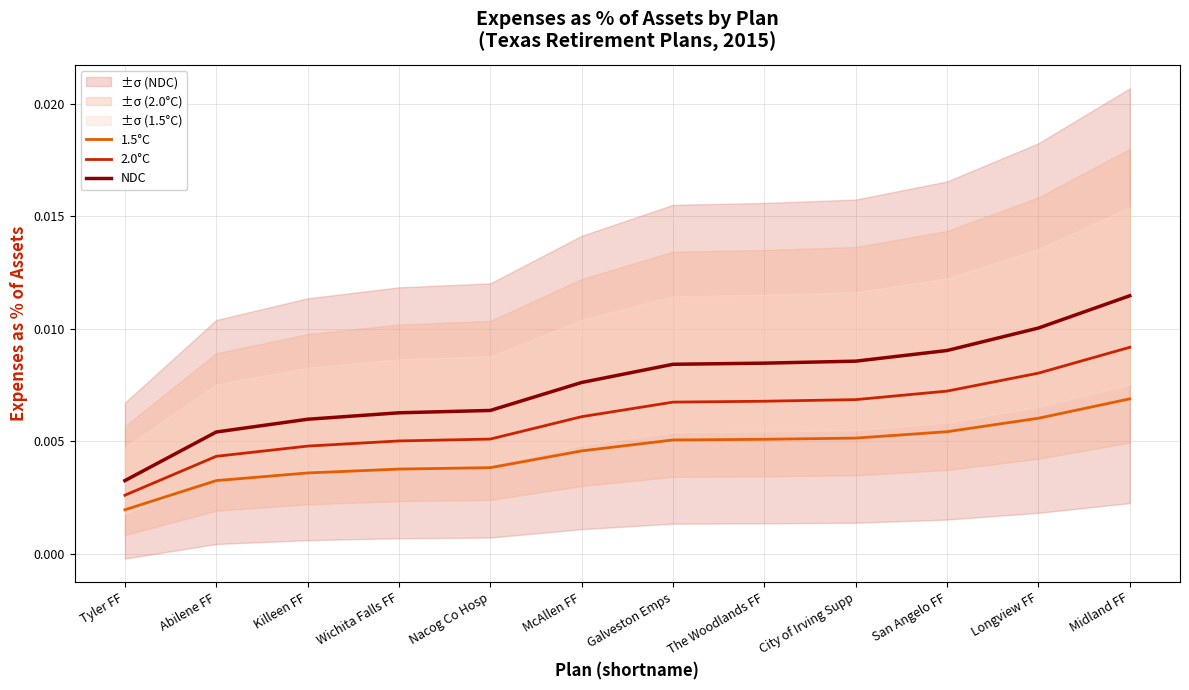

Rank the categories by NDC value from lowest to highest.

Tyler FF, Abilene FF, Killeen FF, Wichita Falls FF, Nacog Co Hosp, McAllen FF, Galveston Emps, The Woodlands FF, City of Irving Supp, San Angelo FF, Longview FF, Midland FF